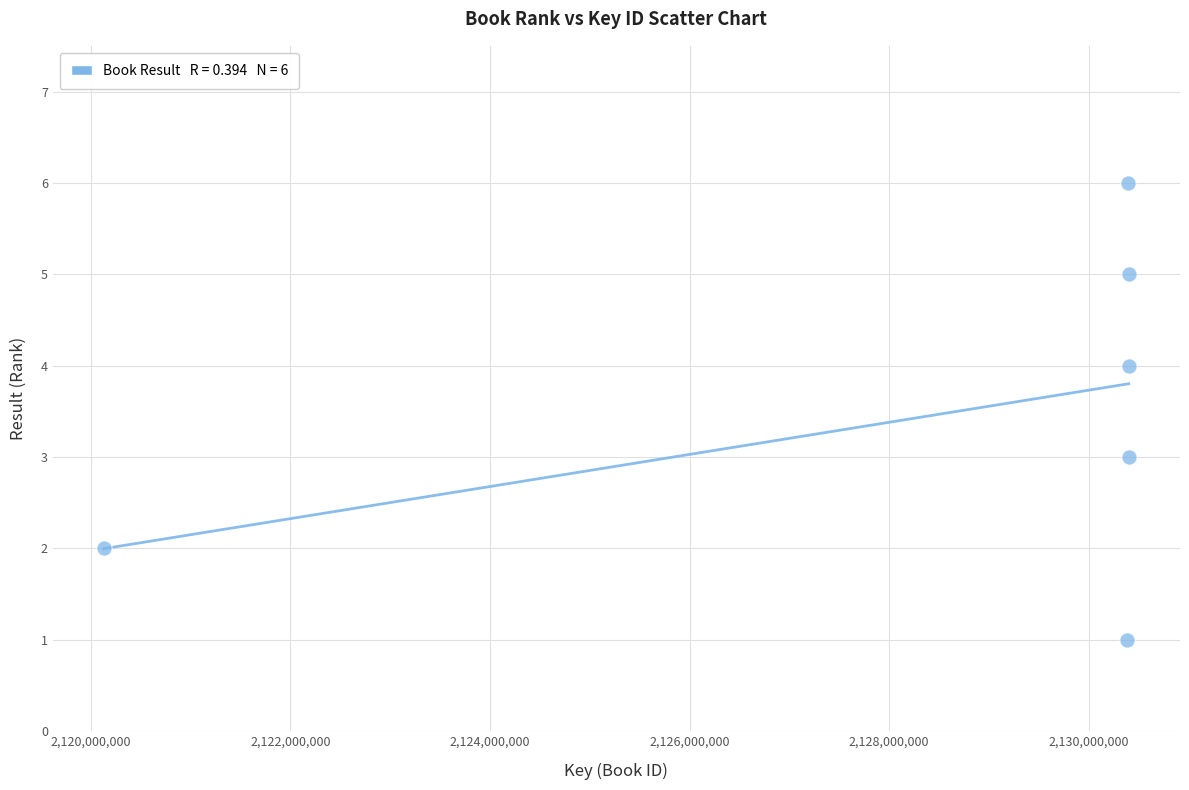

What is the range of Y values (max minus min)?

5